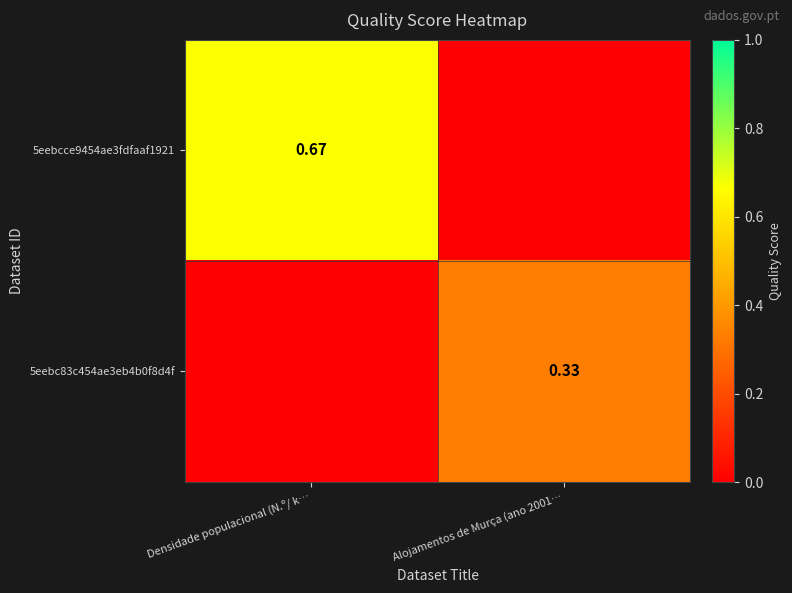

What is the sum of the 5eebc83c454ae3eb4b0f8d4f values at Densidade populacional (N.º/ k… and Alojamentos de Murça (ano 2001…?

0.3